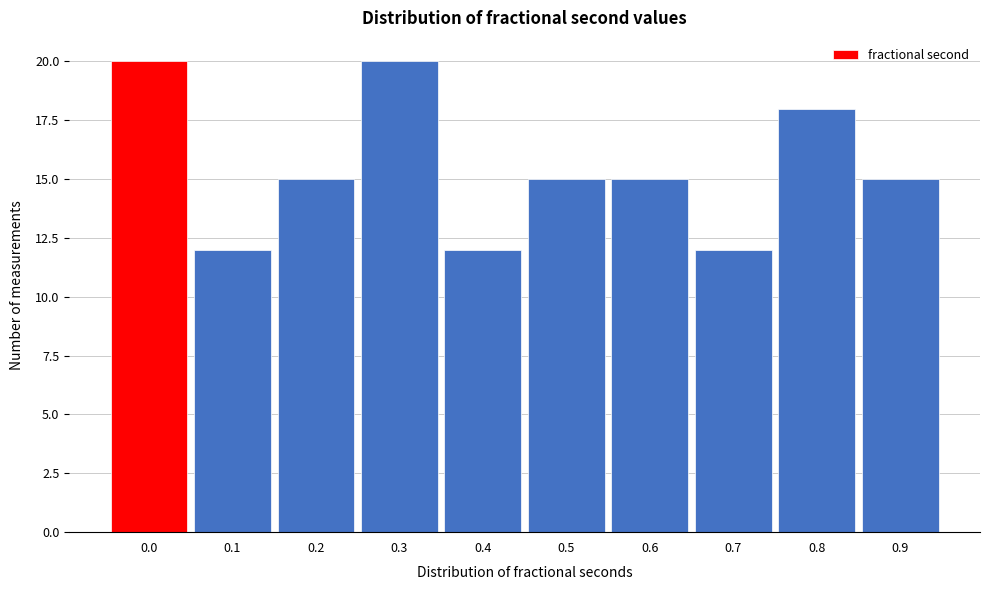

Reading left to right, what are all the values shown in this chart?

20	12	15	20	12	15	15	12	18	15